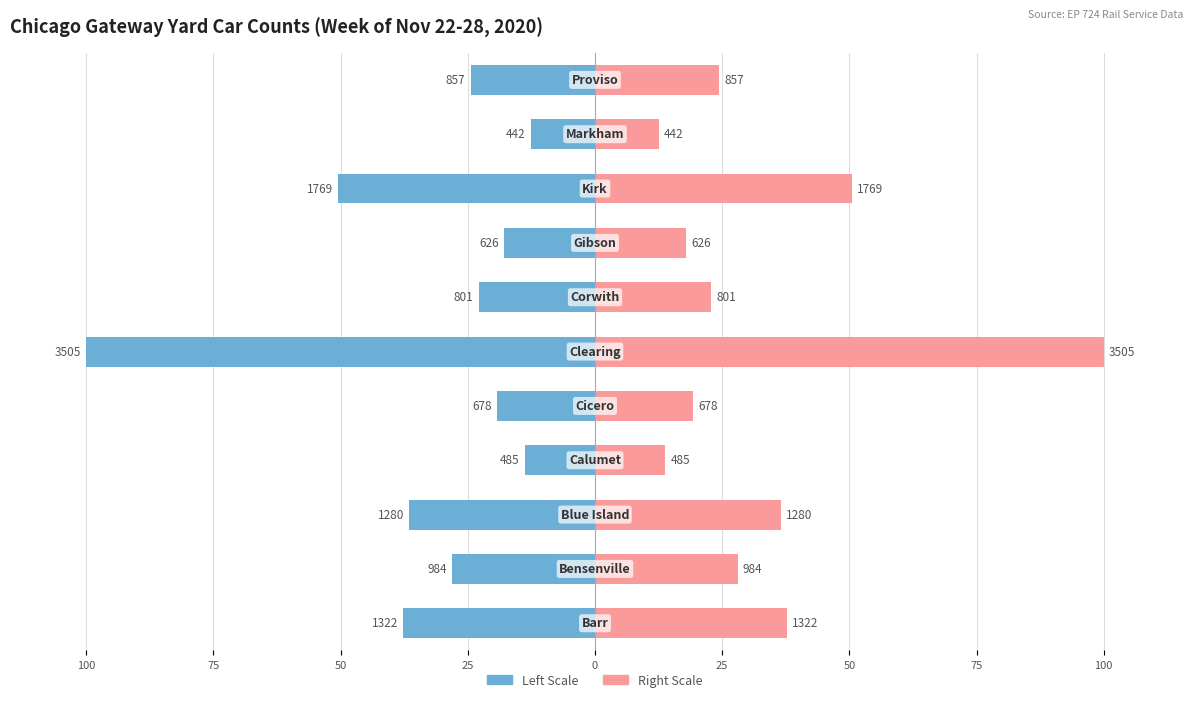

What is the sum of the Car Count (Right) values at 25 and 25?

113.8